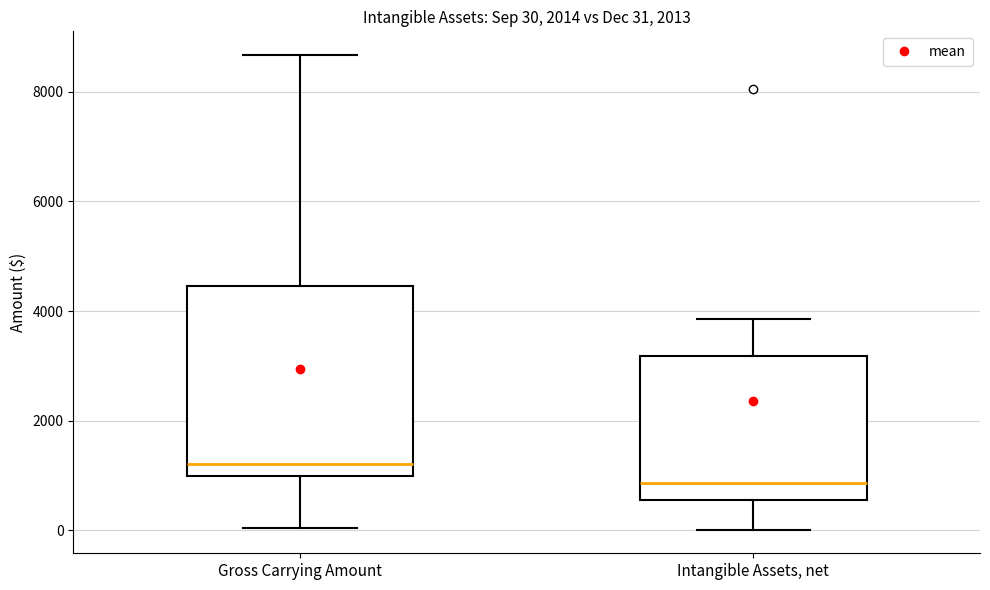

Comparing the boxes themselves (not the whiskers), which one is the tallest?

Gross Carrying Amount